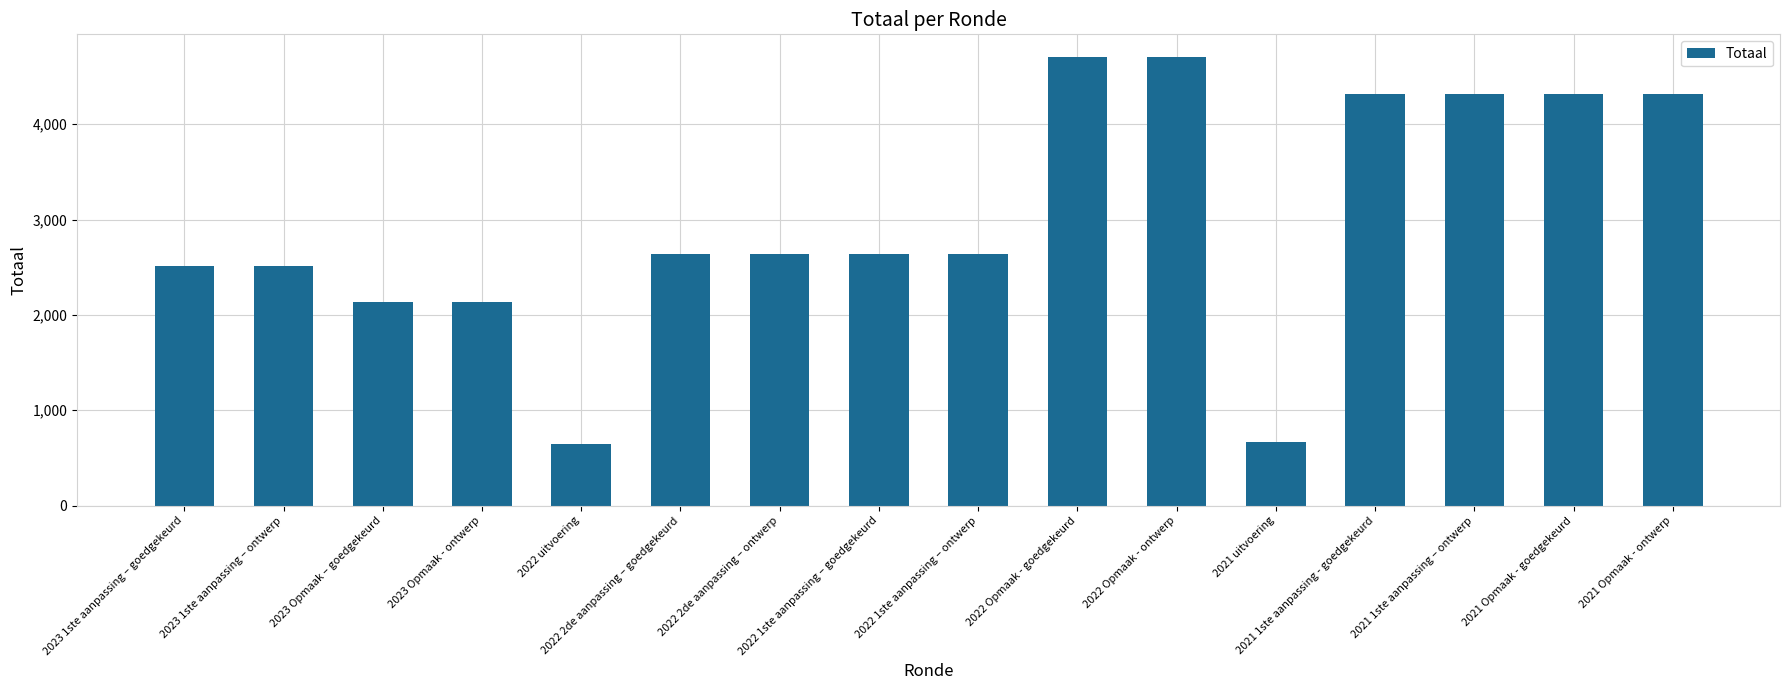

What is the greatest value displayed?

4706